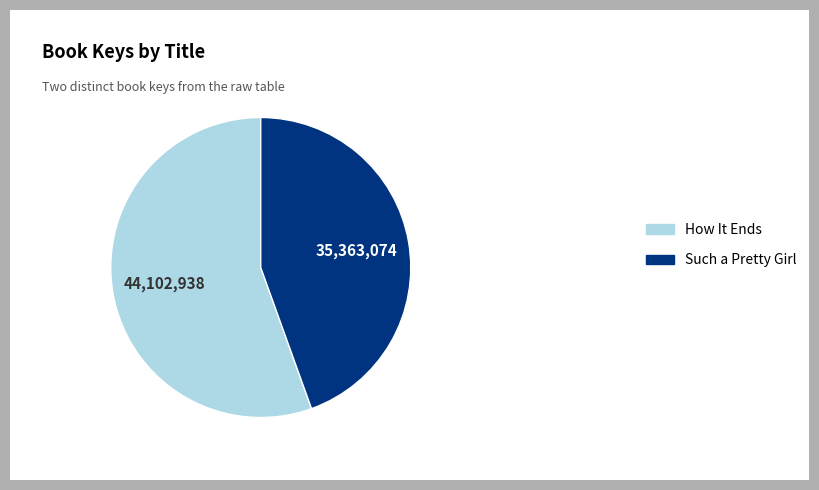

Combined, do How It Ends and Such a Pretty Girl account for over 50%?

Yes